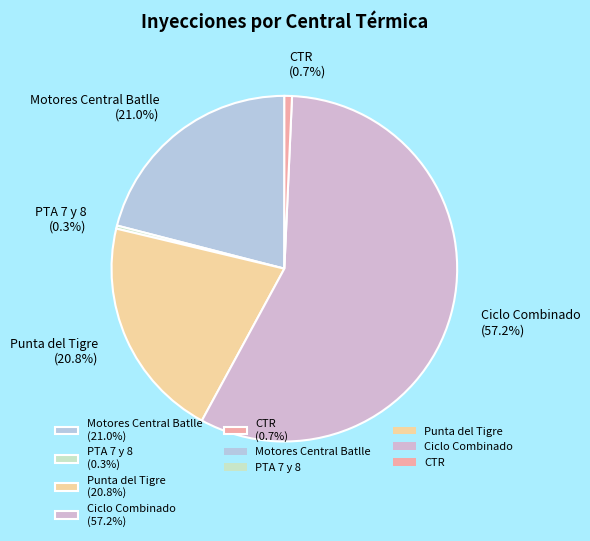

True or false: Punta del Tigre accounts for 36% of the total.

False